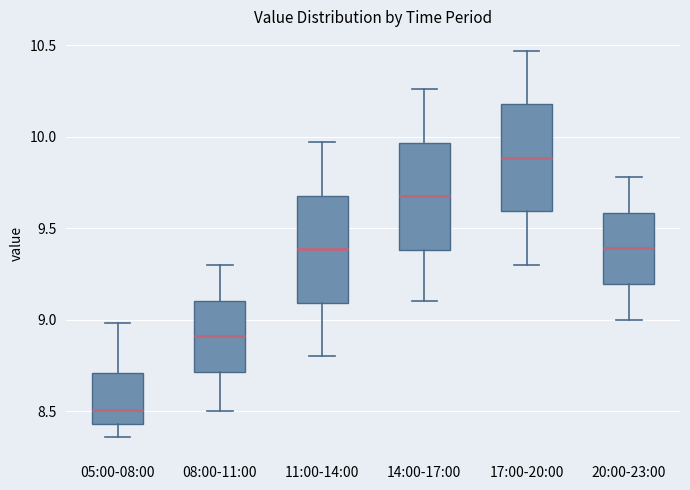

Reading left to right, transcribe this box plot: for each box, give where its median line is, the range the box spans, and where its two whiskers end, as read against the y-axis. The values are not printed on the chart, so give them approximately, as read against the axis.

05:00-08:00: median 8.50, box 8.45 to 8.70, whiskers 8.35 to 9.00
08:00-11:00: median 8.90, box 8.70 to 9.10, whiskers 8.50 to 9.30
11:00-14:00: median 9.40, box 9.10 to 9.70, whiskers 8.80 to 9.95
14:00-17:00: median 9.70, box 9.40 to 9.95, whiskers 9.10 to 10.25
17:00-20:00: median 9.90, box 9.60 to 10.20, whiskers 9.30 to 10.45
20:00-23:00: median 9.40, box 9.20 to 9.60, whiskers 9.00 to 9.80